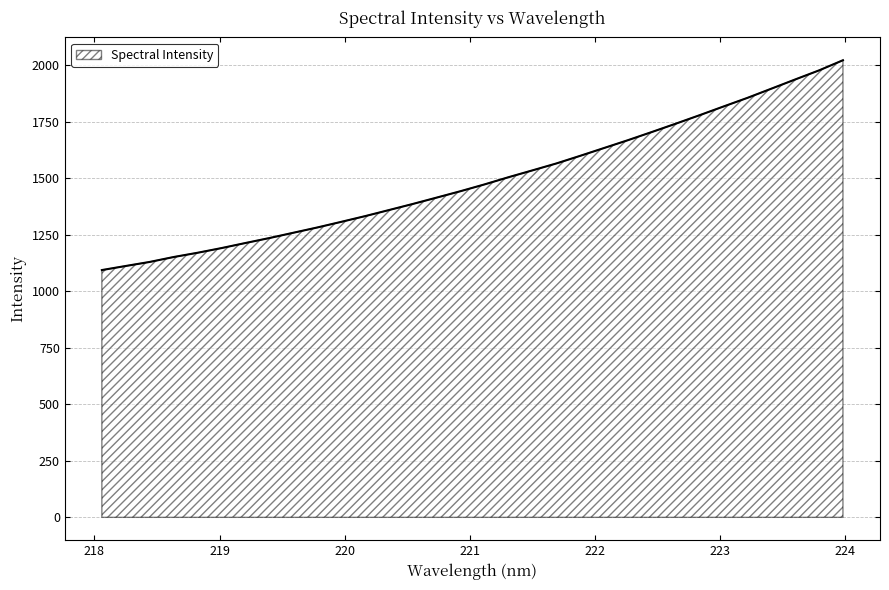

What is the maximum value shown in the chart?

2022.7